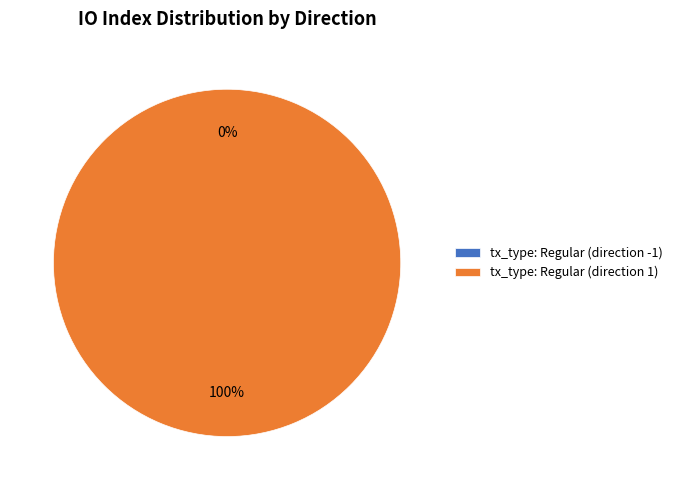

What percentage do tx_type: Regular (direction 1) and tx_type: Regular (direction -1) together represent?

100.0%